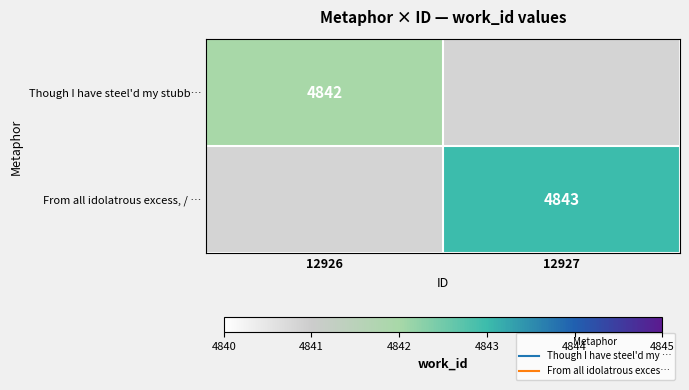

Which series has the largest range (max minus min)?

Though I have steel'd my stubb…